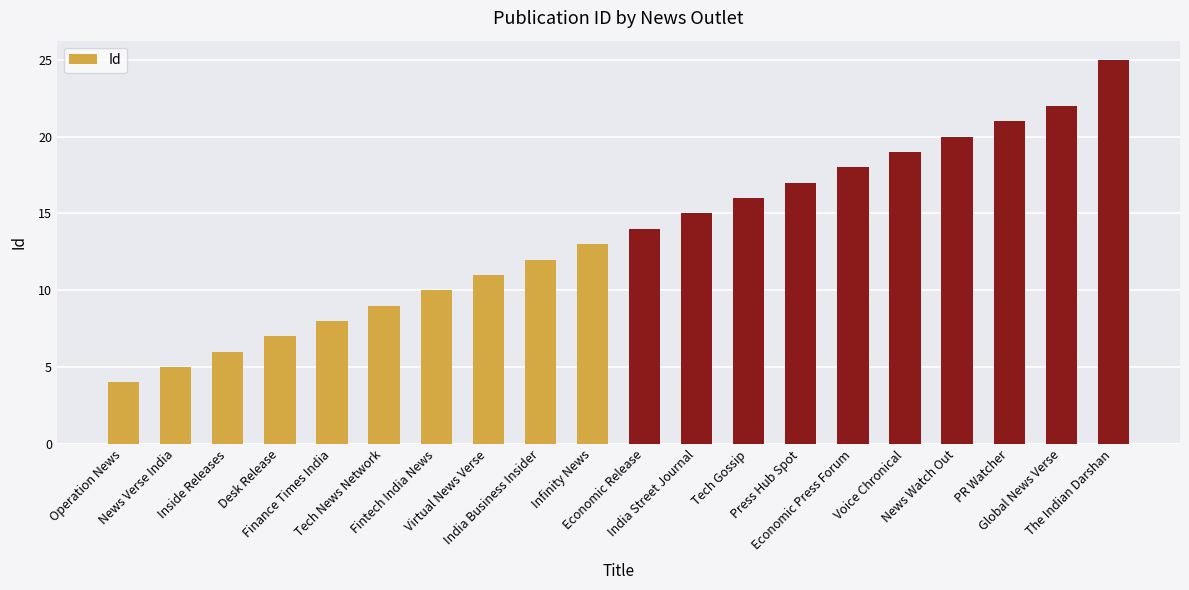

At which category does the chart reach its minimum across all series?

Operation News